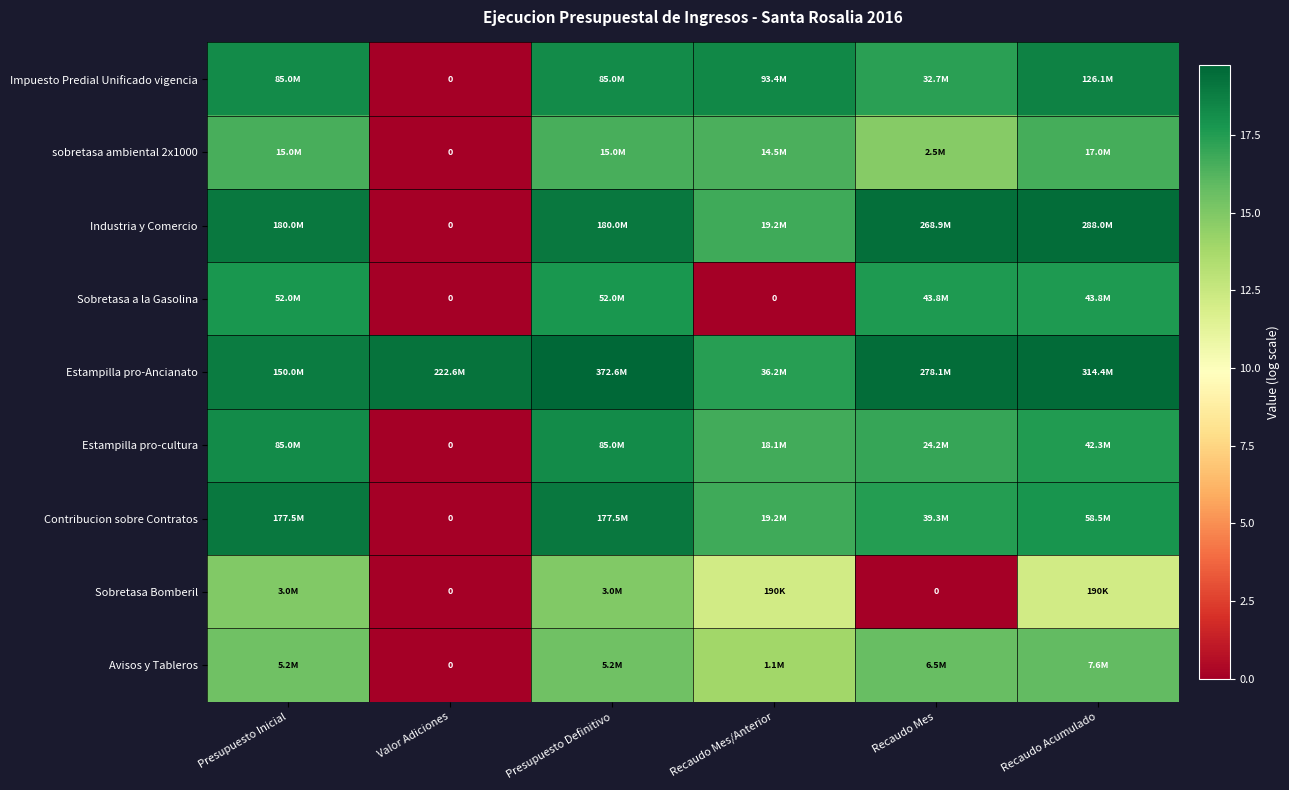

At how many categories does at least one series exceed 13?

6